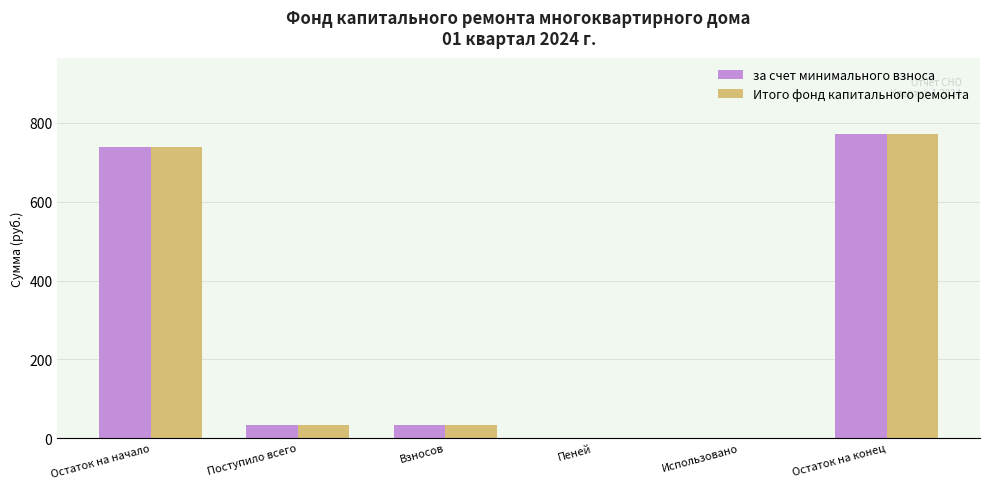

The за счет минимального взноса series shows 516.1 at Остаток на конец. True or false?

False